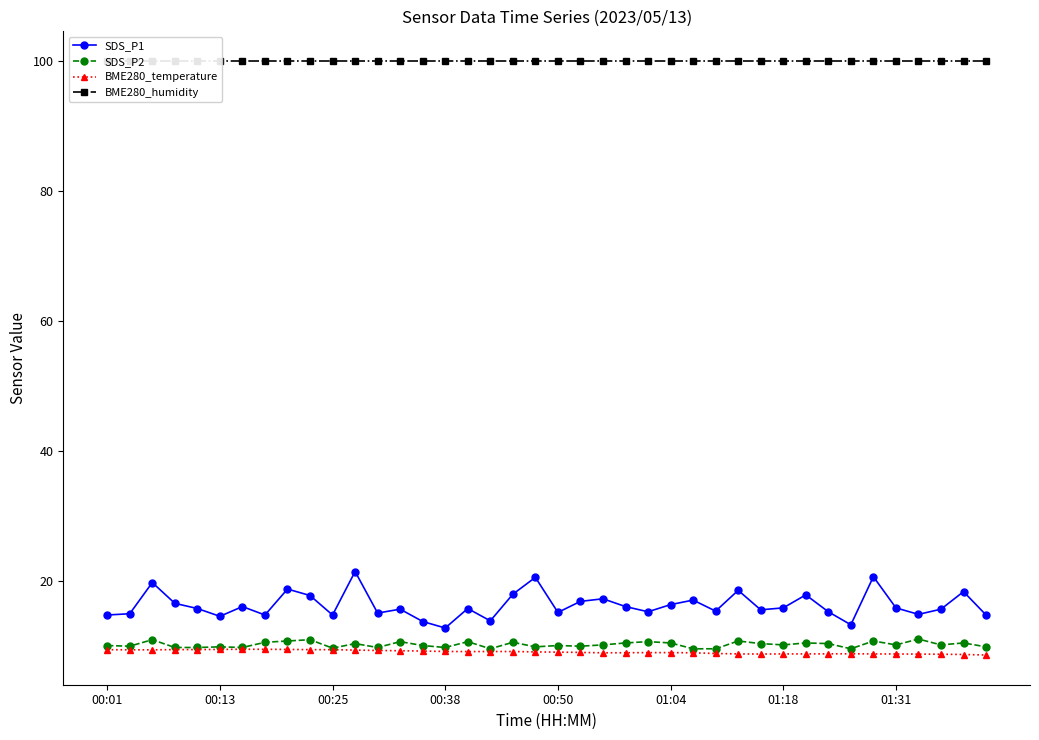

What value does the SDS_P1 series have at 24?

15.2